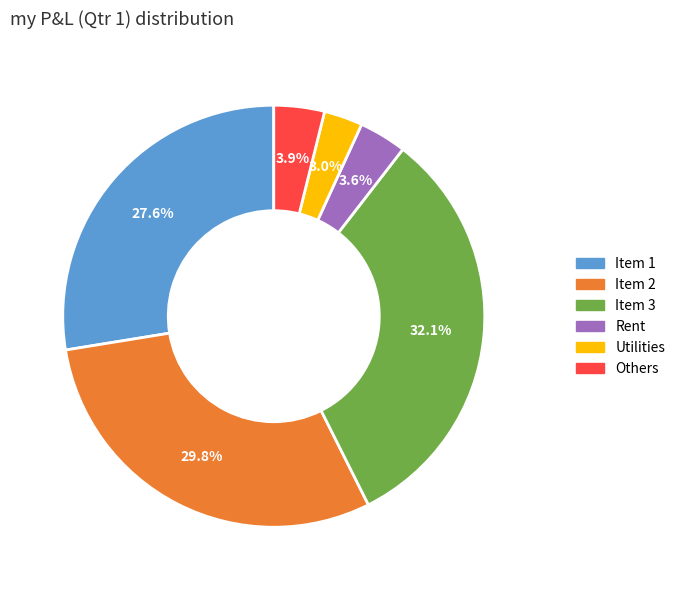

What percentage is the Item 2 slice, to the nearest percent?

30%